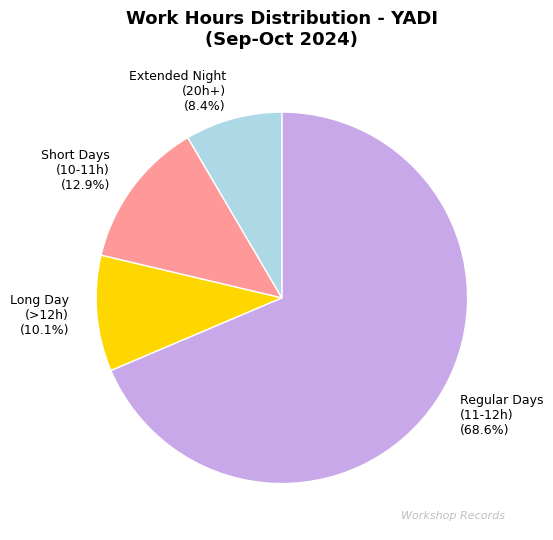

What percentage is NOT represented by Short Days (10-11h)?

87.1%